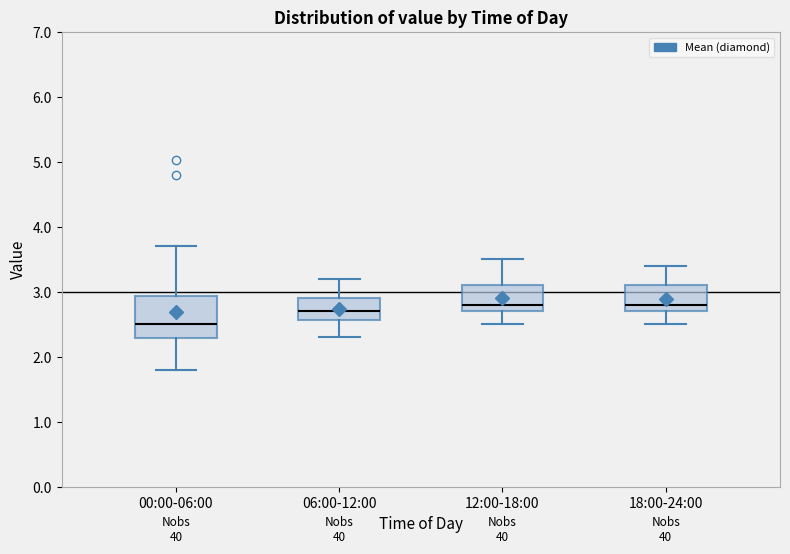

Reading left to right, read every box against the y-axis: the position of its median line, the range the box covers, and the ends of its whiskers. The values are not printed on the chart, so give them approximately, as read against the axis.

00:00-06:00: median 2.5, box 2.3 to 2.9, whiskers 1.8 to 3.7
06:00-12:00: median 2.7, box 2.6 to 2.9, whiskers 2.3 to 3.2
12:00-18:00: median 2.8, box 2.7 to 3.1, whiskers 2.5 to 3.5
18:00-24:00: median 2.8, box 2.7 to 3.1, whiskers 2.5 to 3.4